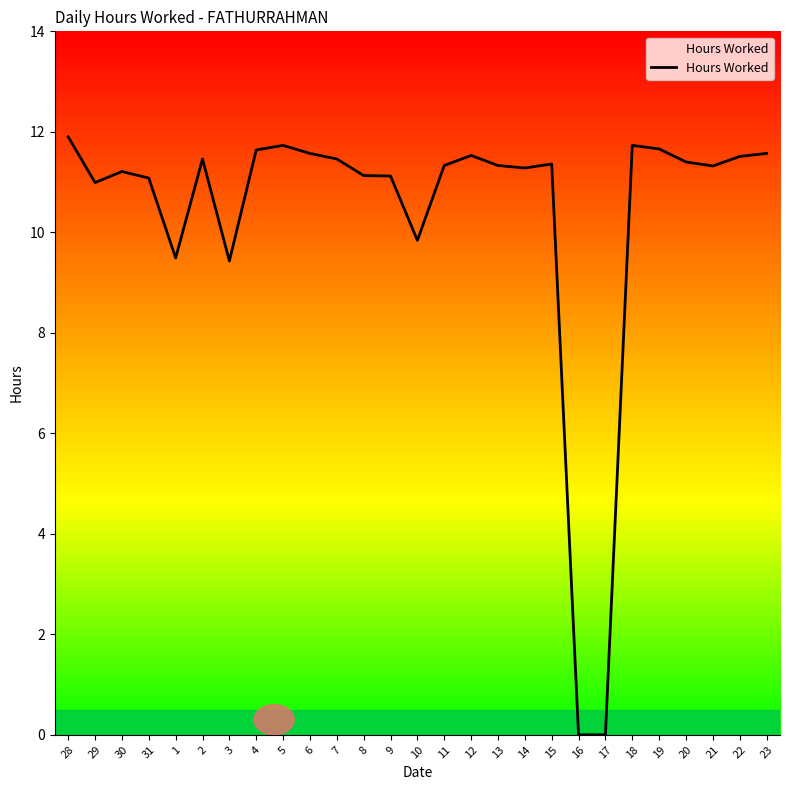

What position from the right is 10?

14